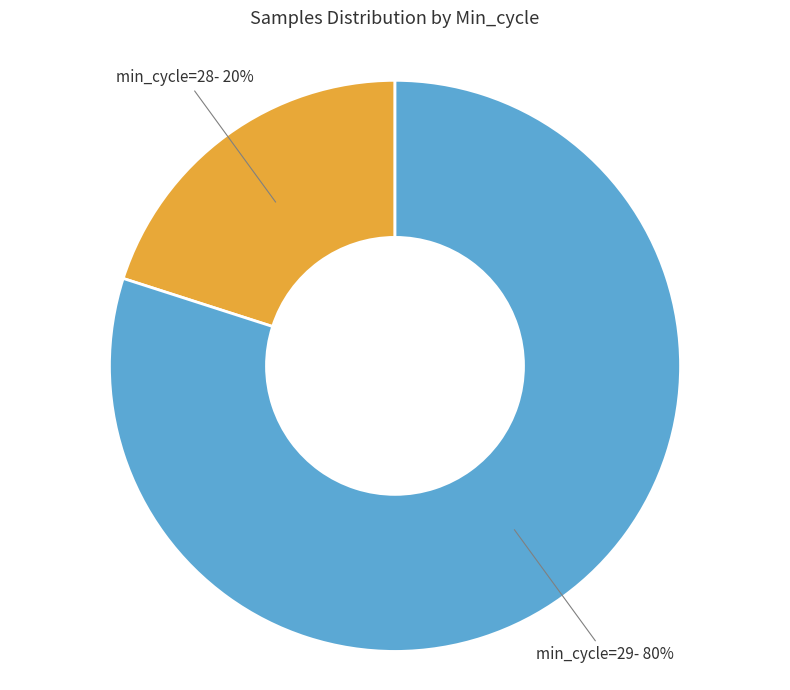

To the nearest percent, what is the average slice percentage?

50%